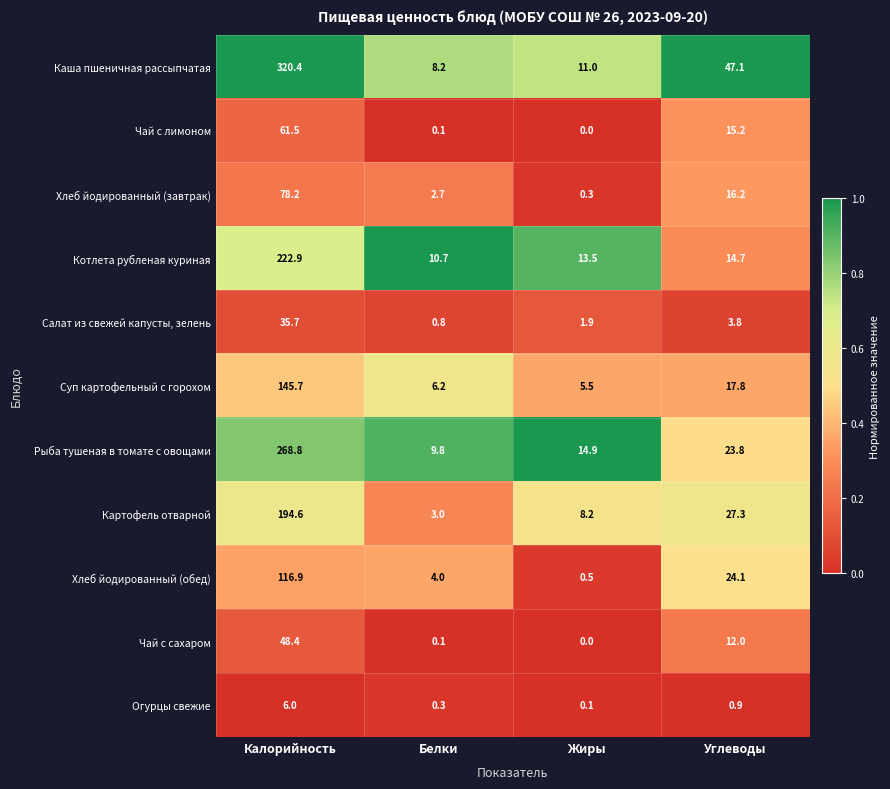

Is the value of Чай с лимоном at Белки greater than the value of Огурцы свежие at Углеводы?

No